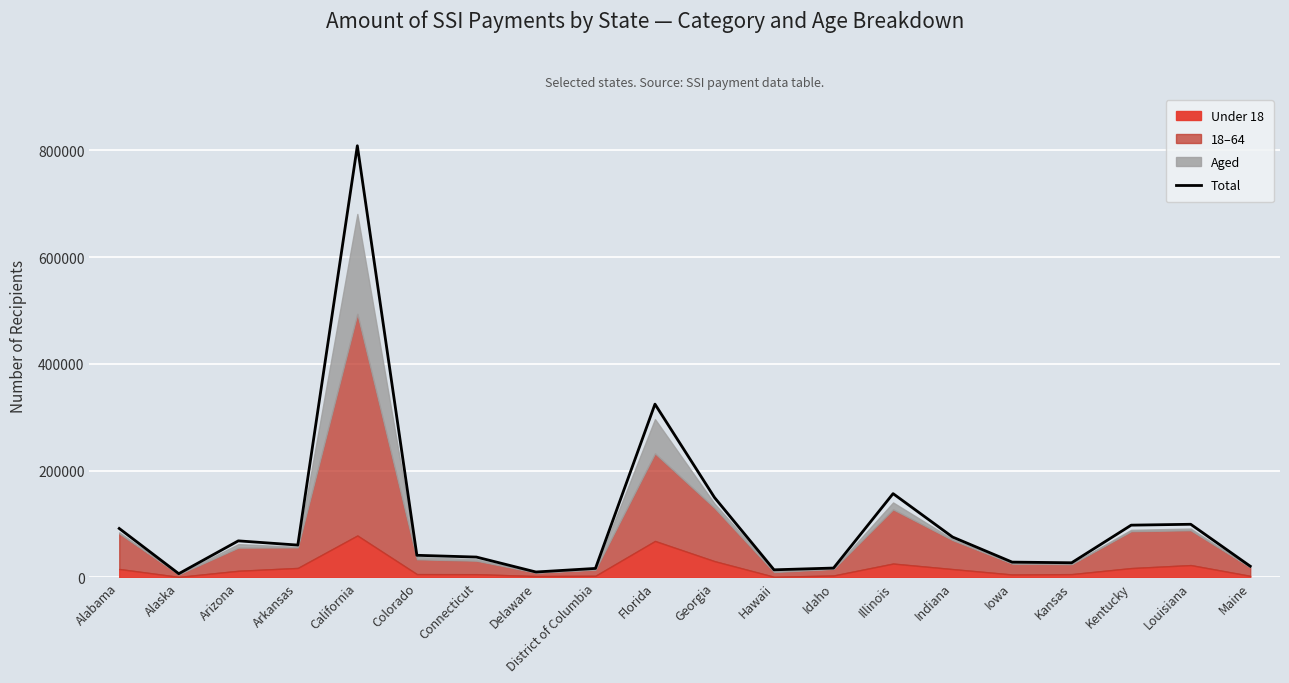

At which category does the data reach its first local valley?

Alaska